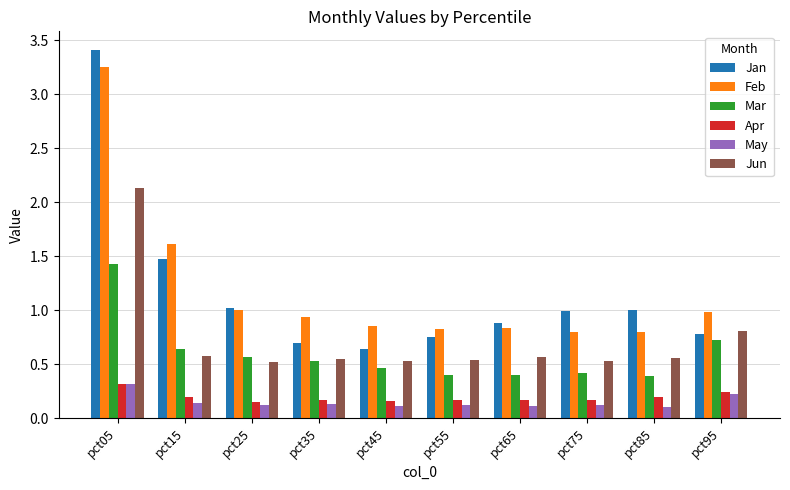

The value of Feb at pct75 is 0.8. True or false?

True